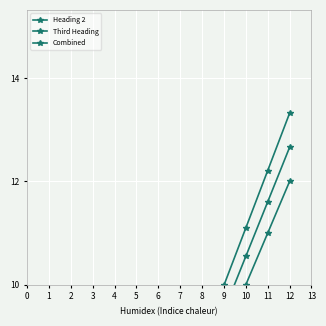

List the series in order of their peak value, highest first.

Third Heading, Combined, Heading 2